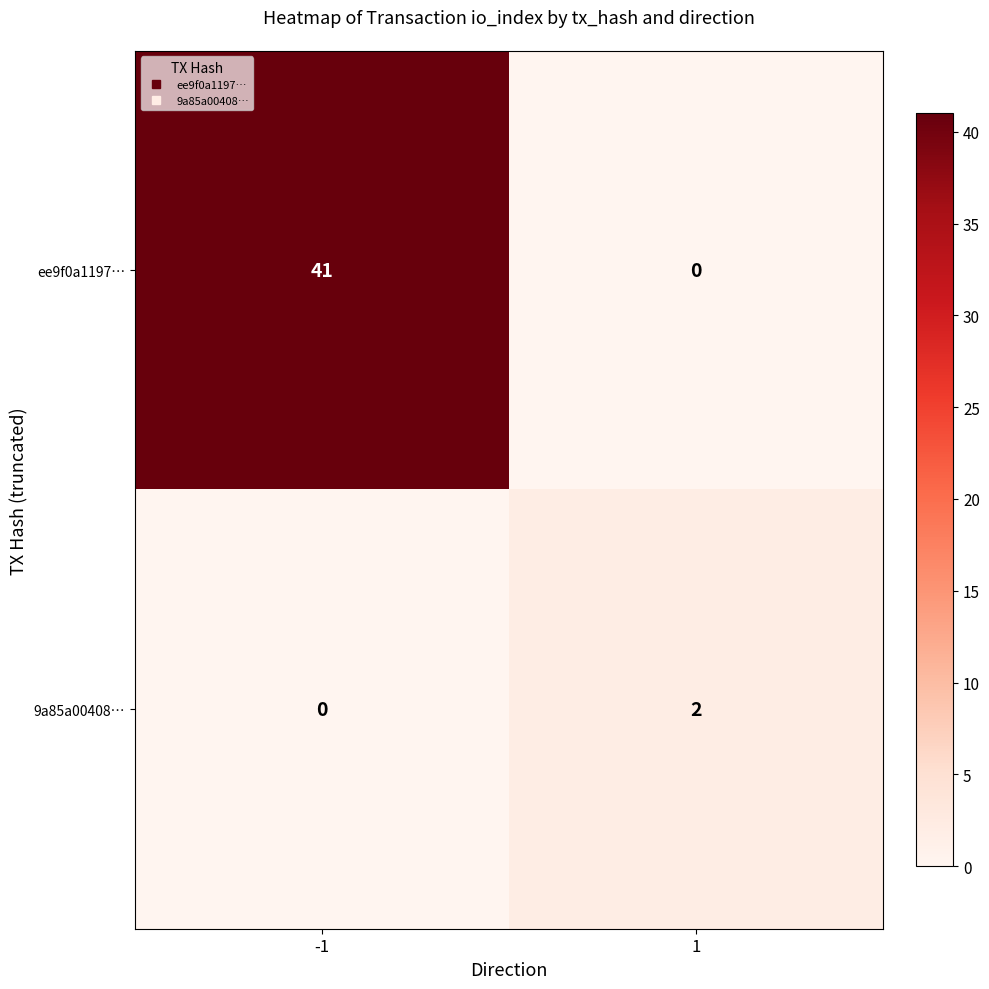

Between -1 and 1, which series saw the biggest shift?

ee9f0a1197…